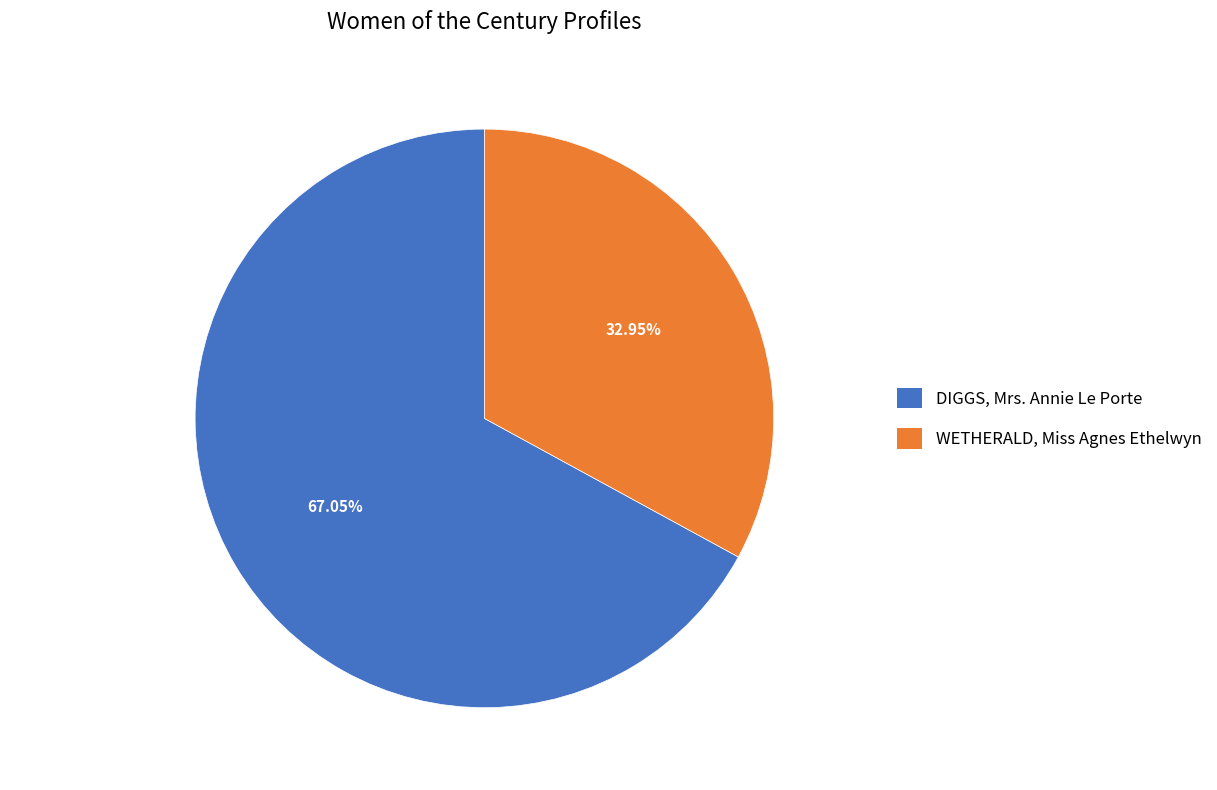

What is the largest slice in the pie chart?

DIGGS, Mrs. Annie Le Porte